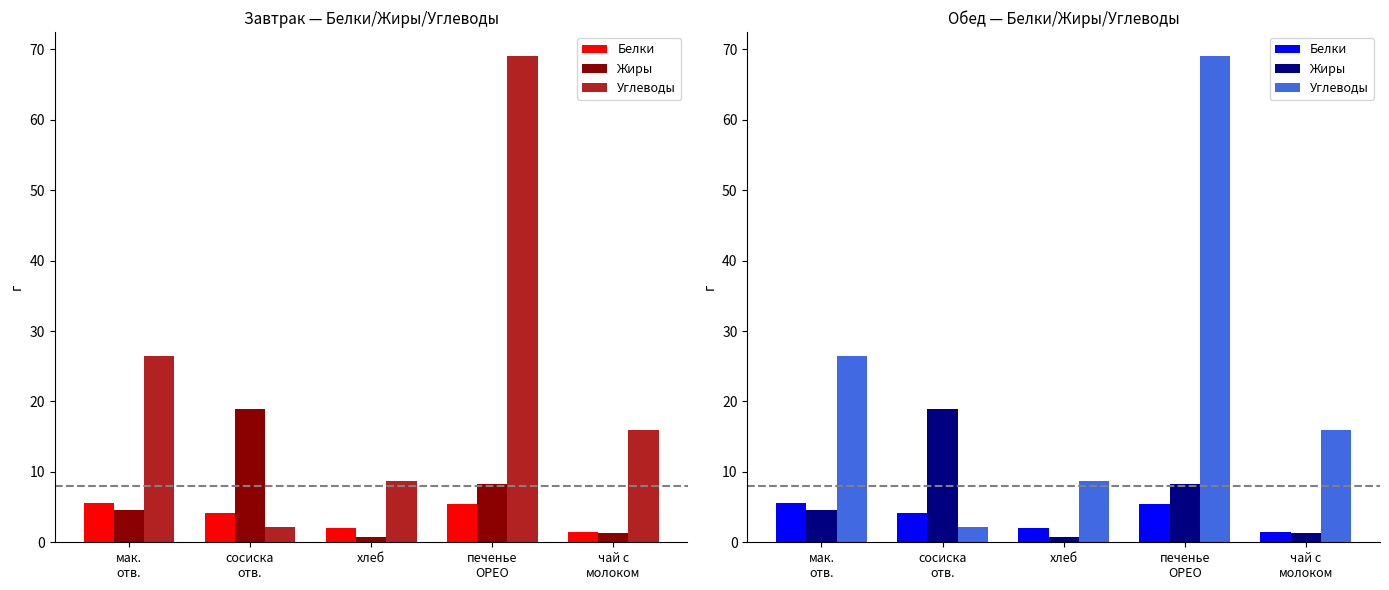

Which series has the largest range (max minus min)?

Углеводы